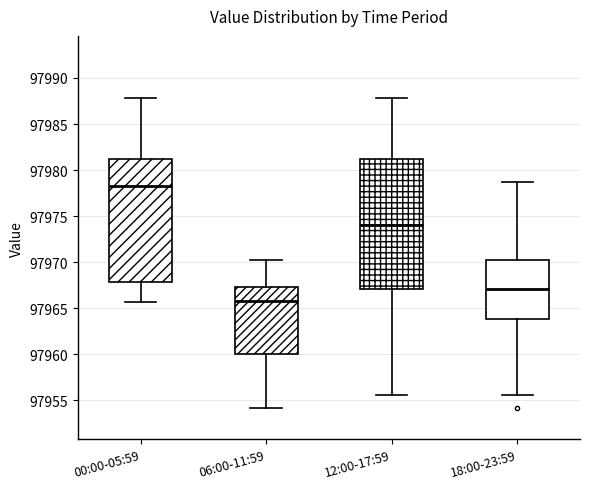

Reading left to right, transcribe this box plot: for each box, give where its median line is, the range the box spans, and where its two whiskers end, as read against the y-axis. The values are not printed on the chart, so give them approximately, as read against the axis.

00:00-05:59: median 97978.5, box 97968.0 to 97981.0, whiskers 97965.5 to 97988.0
06:00-11:59: median 97966.0, box 97960.0 to 97967.5, whiskers 97954.0 to 97970.0
12:00-17:59: median 97974.0, box 97967.0 to 97981.0, whiskers 97955.5 to 97988.0
18:00-23:59: median 97967.0, box 97964.0 to 97970.0, whiskers 97955.5 to 97978.5